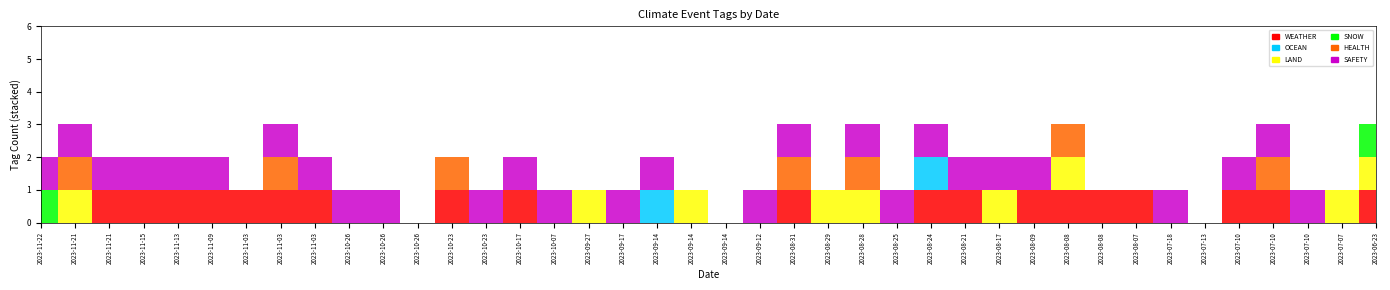

Reading right to left, extract all data points from this chart.

WEATHER: 1	0	0	1	1	0	0	1	1	1	1	0	1	1	0	0	0	1	0	0	0	0	0	0	0	1	0	1	0	0	0	1	1	1	1	1	1	1	0	0
OCEAN: 0	0	0	0	0	0	0	0	0	0	0	0	0	1	0	0	0	0	0	0	0	1	0	0	0	0	0	0	0	0	0	0	0	0	0	0	0	0	0	0
LAND: 1	1	0	0	0	0	0	0	0	1	0	1	0	0	0	1	1	0	0	0	1	0	0	1	0	0	0	0	0	0	0	0	0	0	0	0	0	0	1	0
SNOW: 1	0	0	0	0	0	0	0	0	0	0	0	0	0	0	0	0	0	0	0	0	0	0	0	0	0	0	0	0	0	0	0	0	0	0	0	0	0	0	1
HEALTH: 0	0	0	1	0	0	0	0	0	1	0	0	0	0	0	1	0	1	0	0	0	0	0	0	0	0	0	1	0	0	0	0	1	0	0	0	0	0	1	0
SAFETY: 0	0	1	1	1	0	1	0	0	0	1	1	1	1	1	1	0	1	1	0	0	1	1	0	1	1	1	0	0	1	1	1	1	0	1	1	1	1	1	1